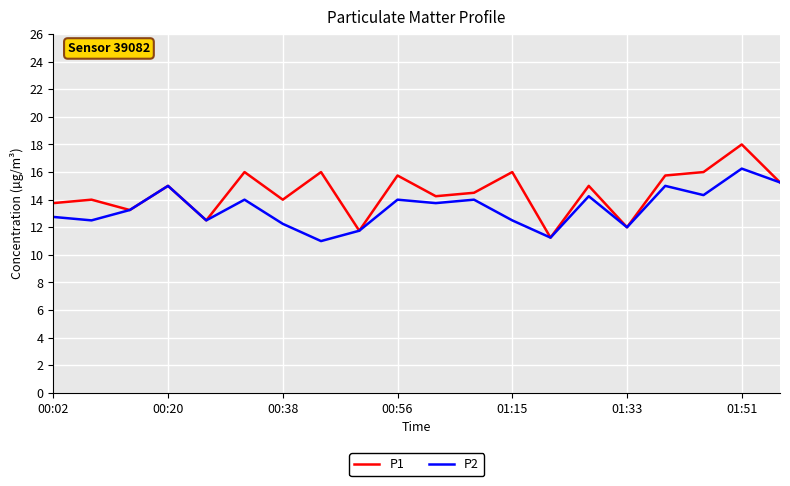

Which series has the widest spread of values?

P1